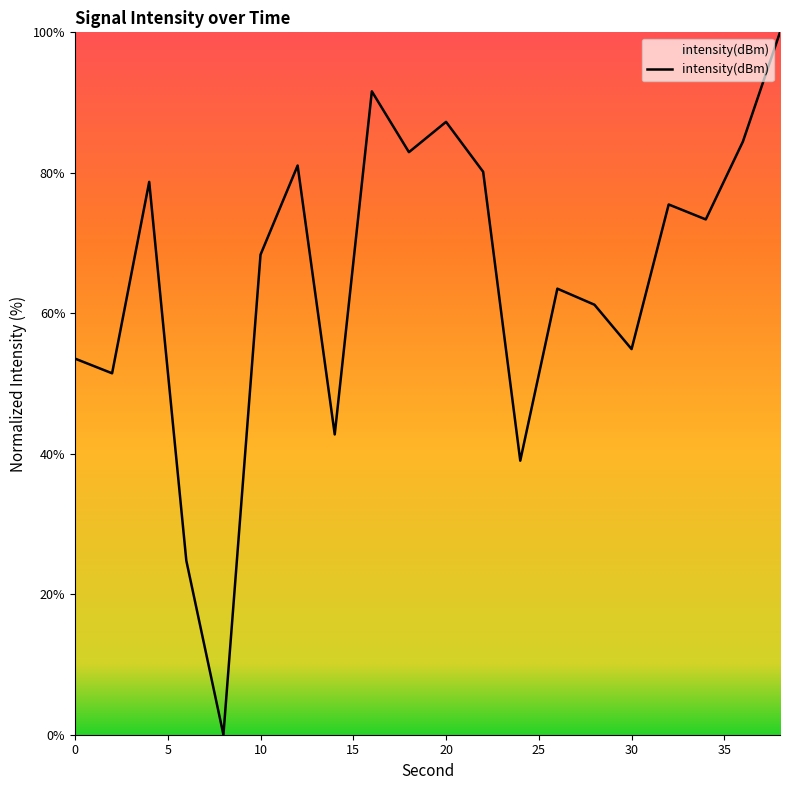

What is the maximum value shown in the chart?

100.0